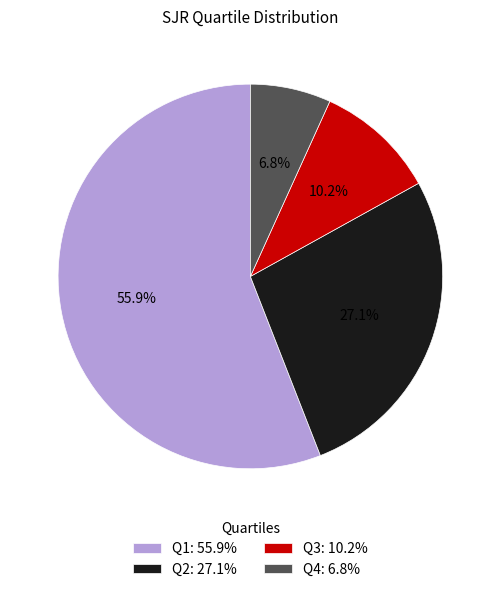

What percentage is NOT represented by Q4?

93.2%